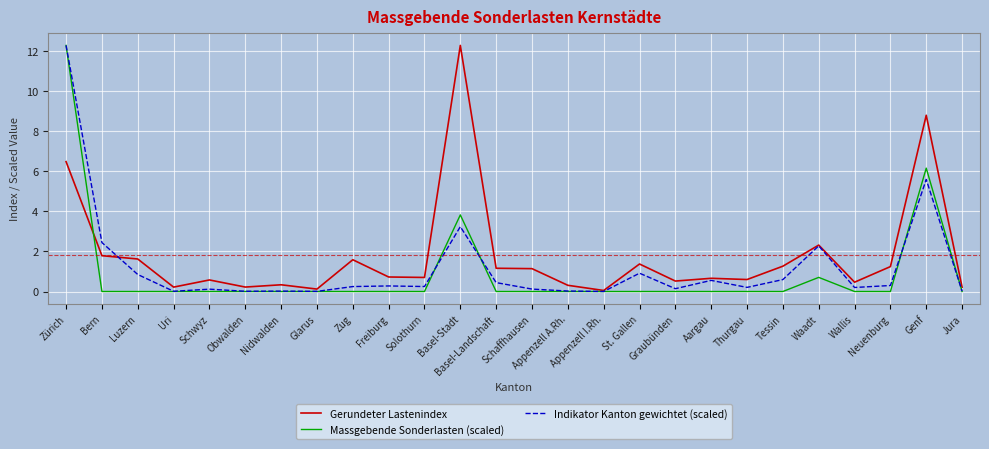

What is the total value across all series at Neuenburg?

1.5